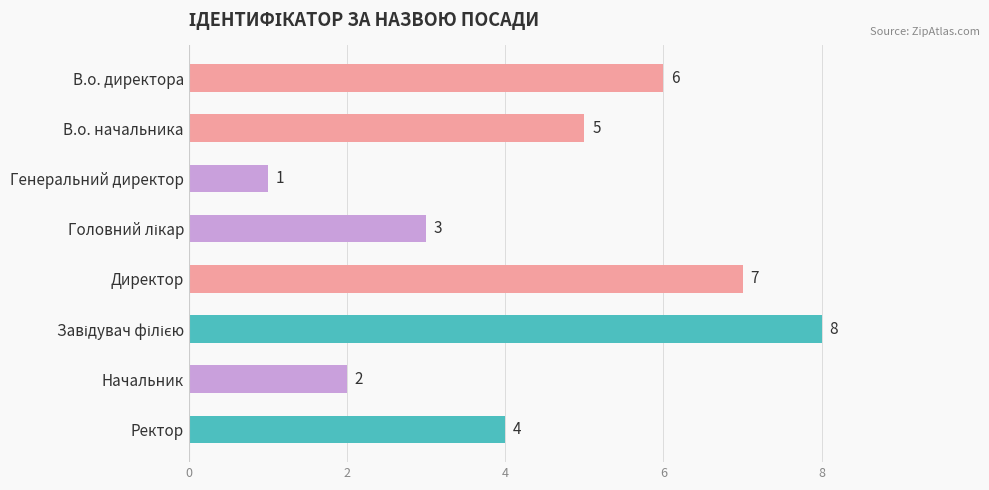

How many values are below 5?

4